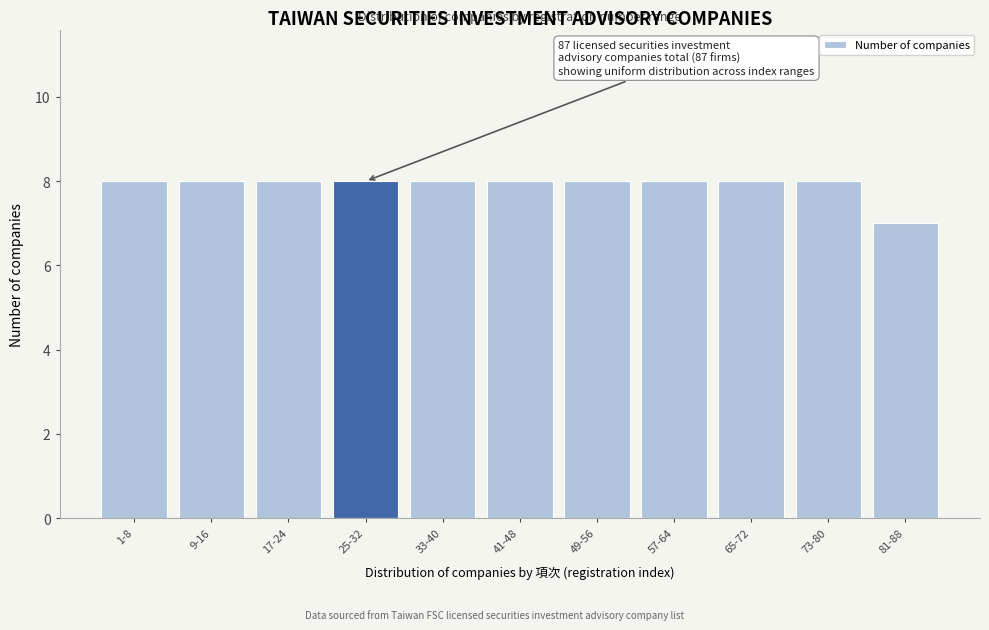

Reading left to right, transcribe all the data shown in this chart.

8	8	8	8	8	8	8	8	8	8	7